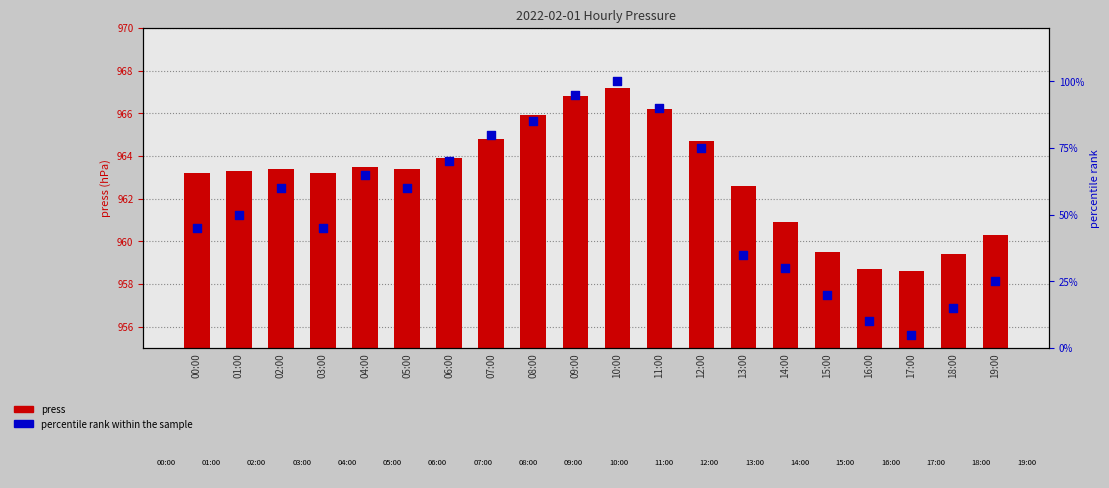

At how many categories does at least one series exceed 771?

20